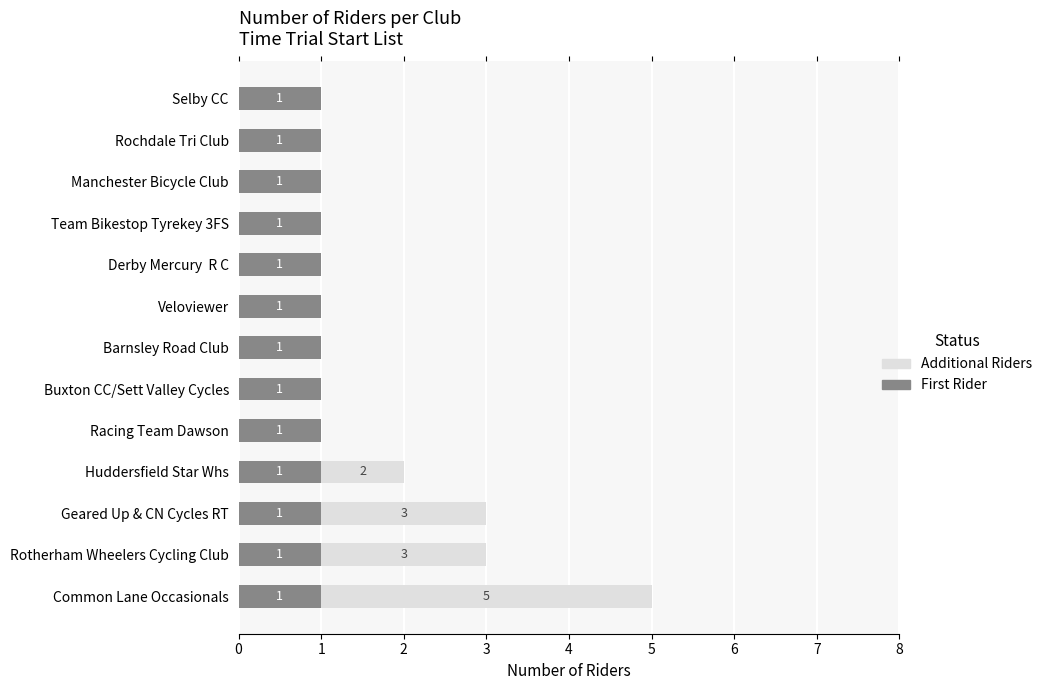

What is the total value across all series at Geared Up & CN Cycles RT?

3